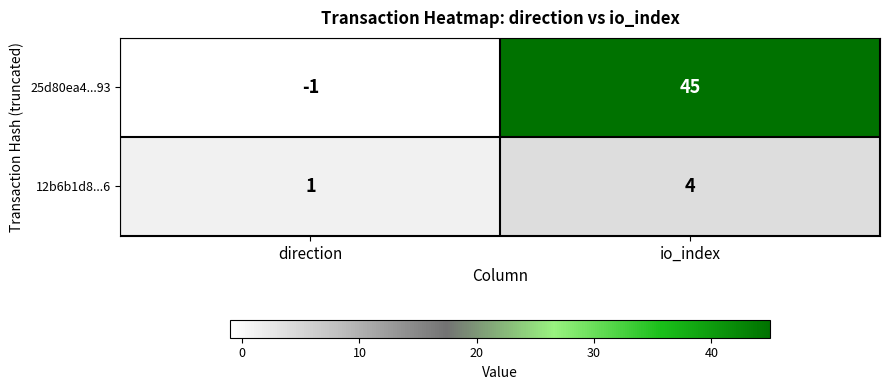

How many data points in 12b6b1d8...6 are less than 4?

1